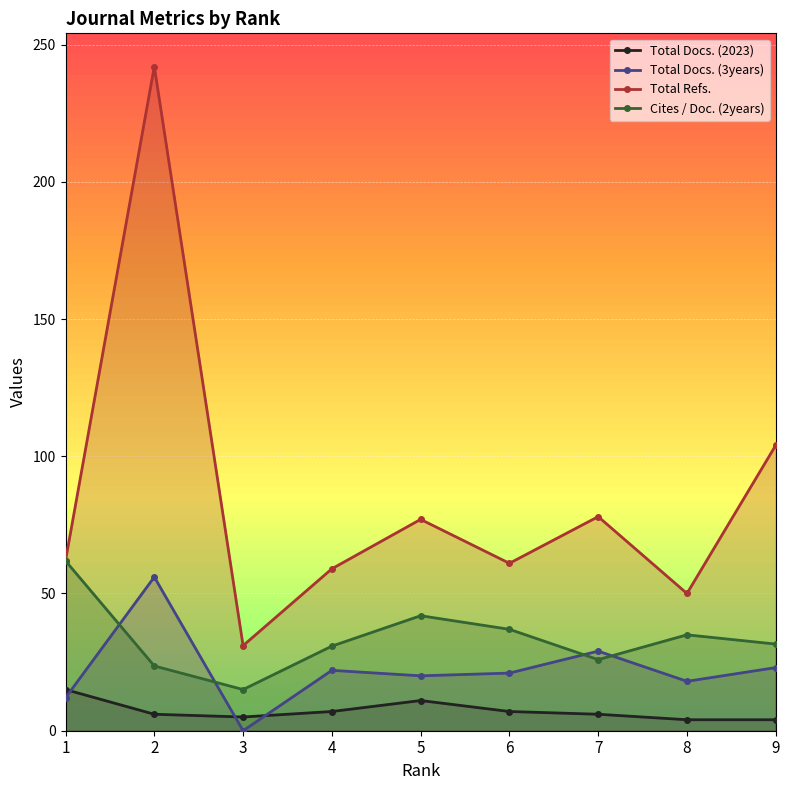

How many lines are shown in the chart?

4